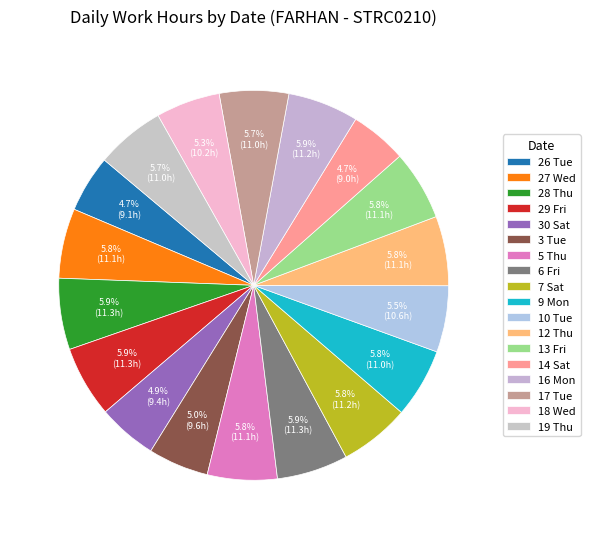

To the nearest percent, what is the average slice percentage?

6%